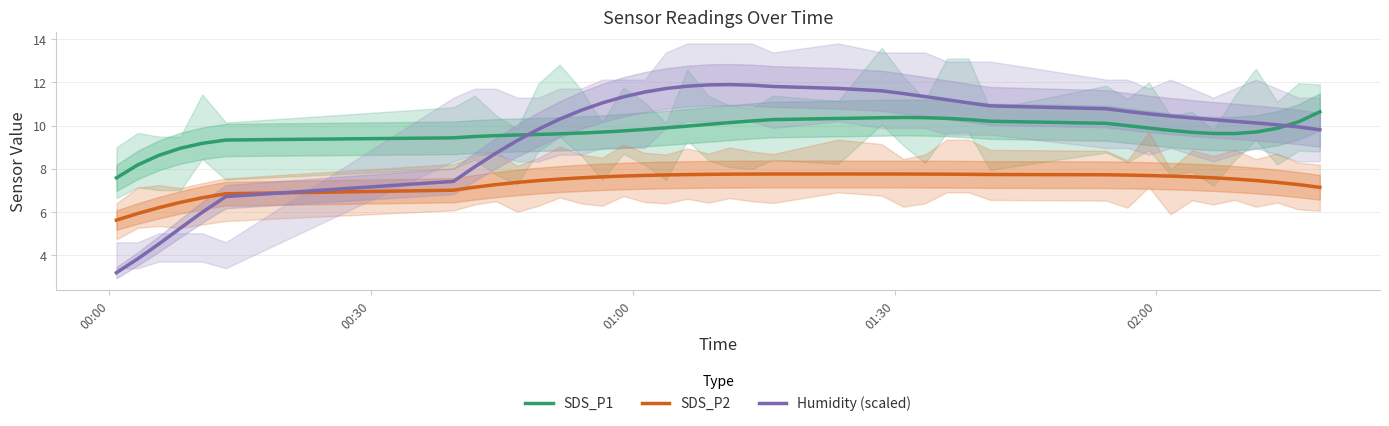

What is the highest value of the Humidity (scaled) series?

11.9